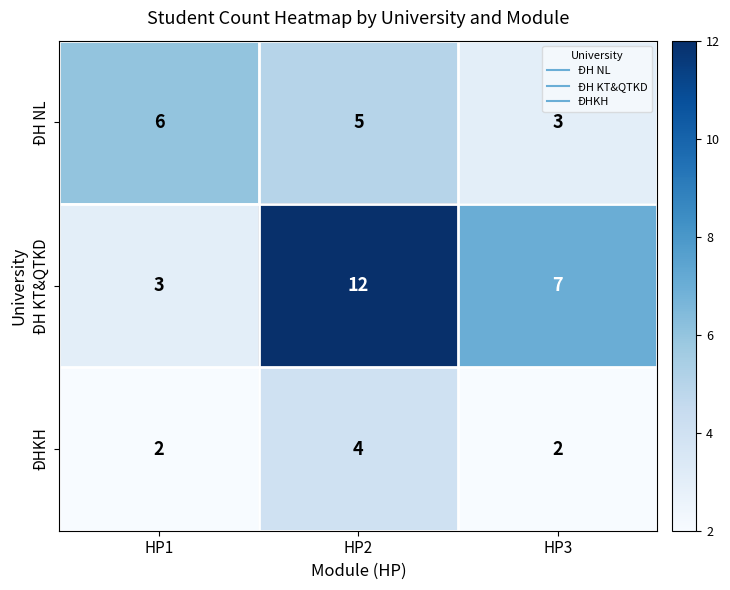

Rank the series at HP2 from lowest to highest value.

ĐHKH, ĐH NL, ĐH KT&QTKD